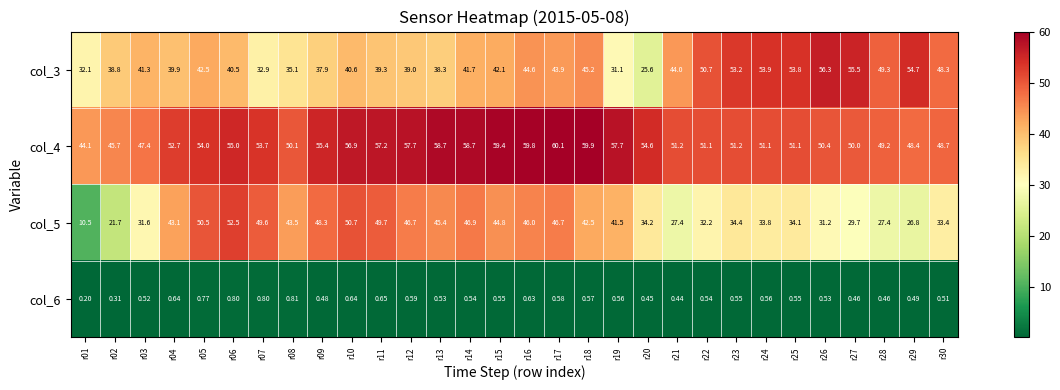

Is the value of col_5 at r13 greater than the value of col_3 at r30?

No